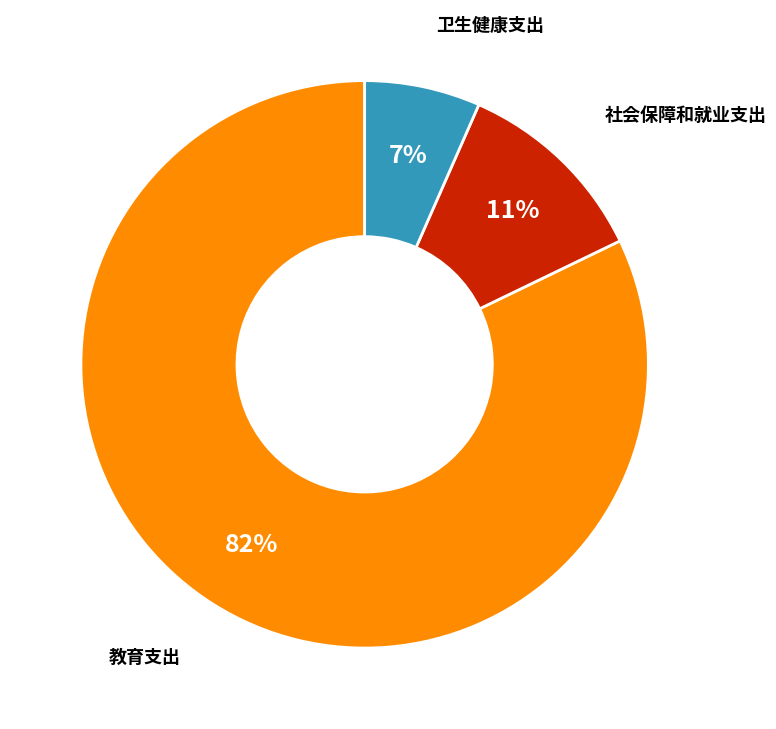

To the nearest percent, what is the average slice percentage?

33%